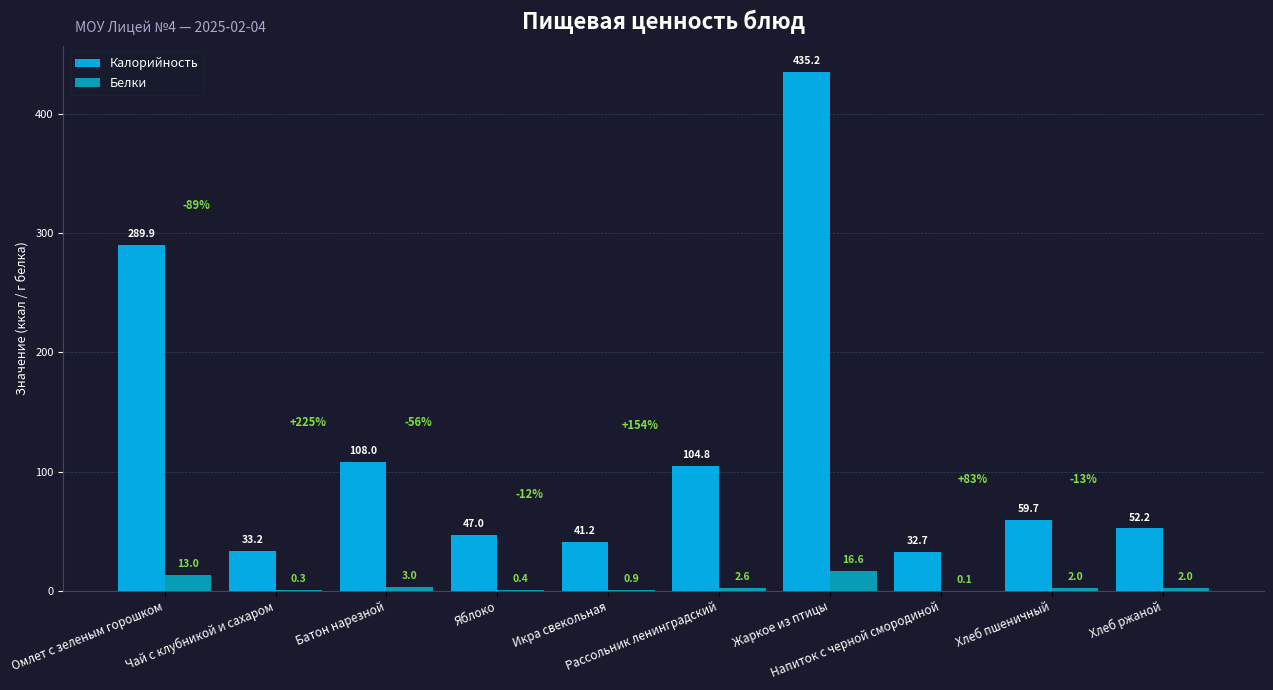

Is it true that Белки equals 16.6 at Жаркое из птицы?

True